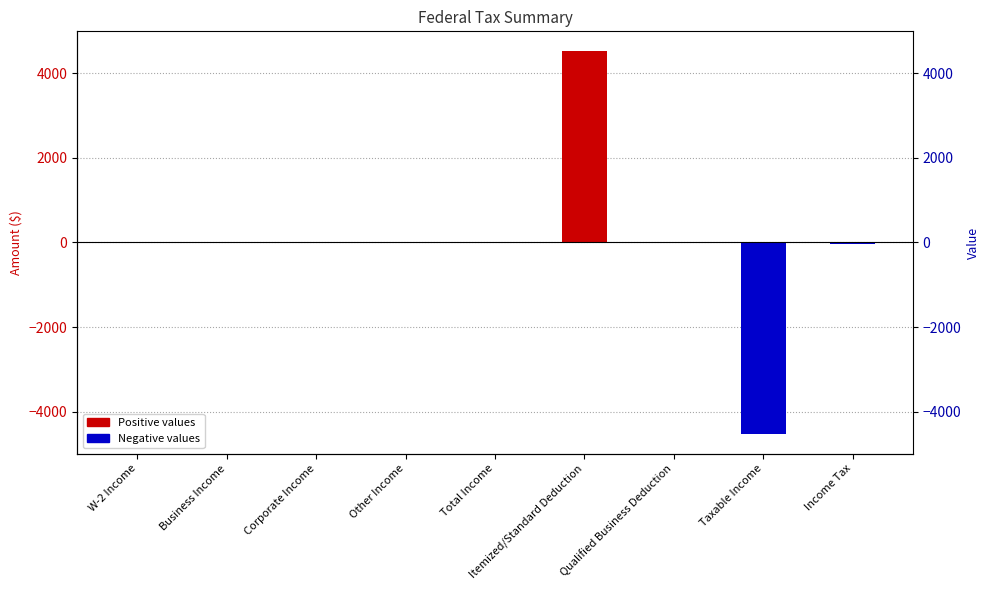

How many data points are less than 0?

2